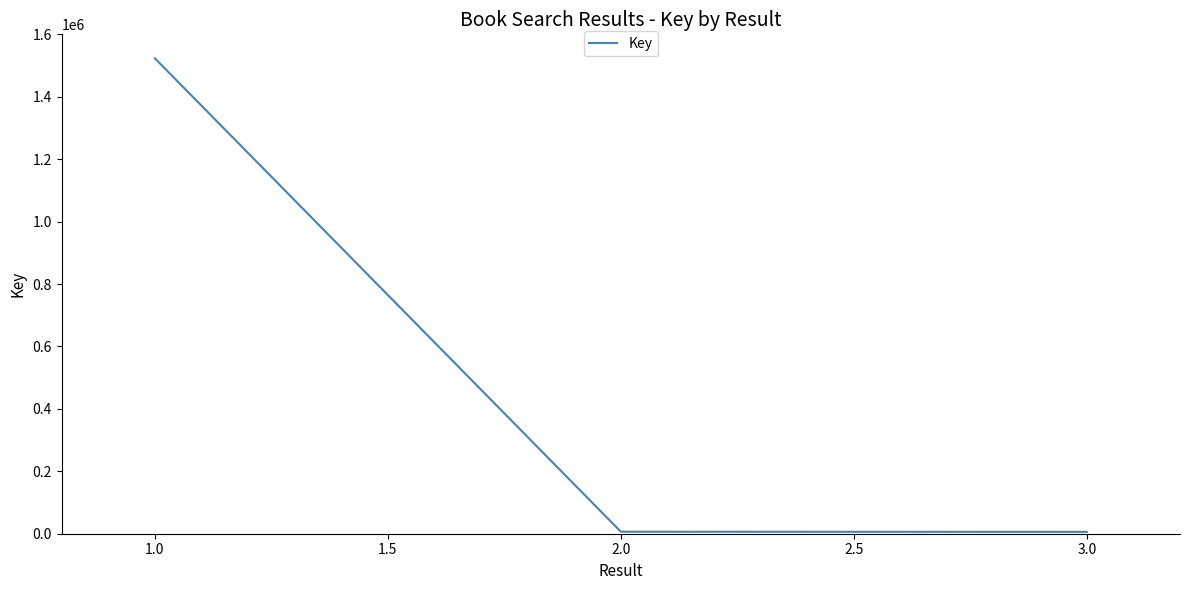

The value at 1.0 is 1523267. True or false?

True